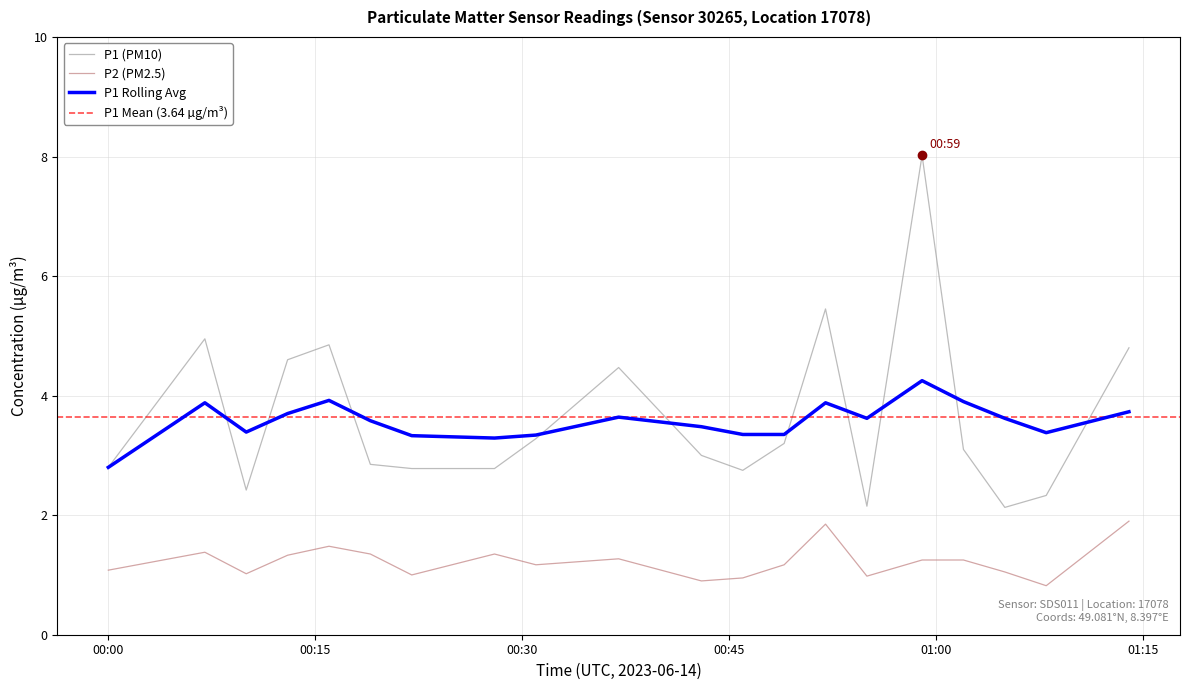

Reading right to left, transcribe all the data shown in this chart.

P1 (PM10): 4.8	2.3	2.1	3.1	8.0	2.1	5.5	3.2	2.8	3.0	4.5	3.3	2.8	2.8	2.9	4.8	4.6	2.4	5.0	2.8
P2 (PM2.5): 1.9	0.8	1.1	1.2	1.2	1.0	1.9	1.2	0.9	0.9	1.3	1.2	1.4	1.0	1.4	1.5	1.3	1.0	1.4	1.1